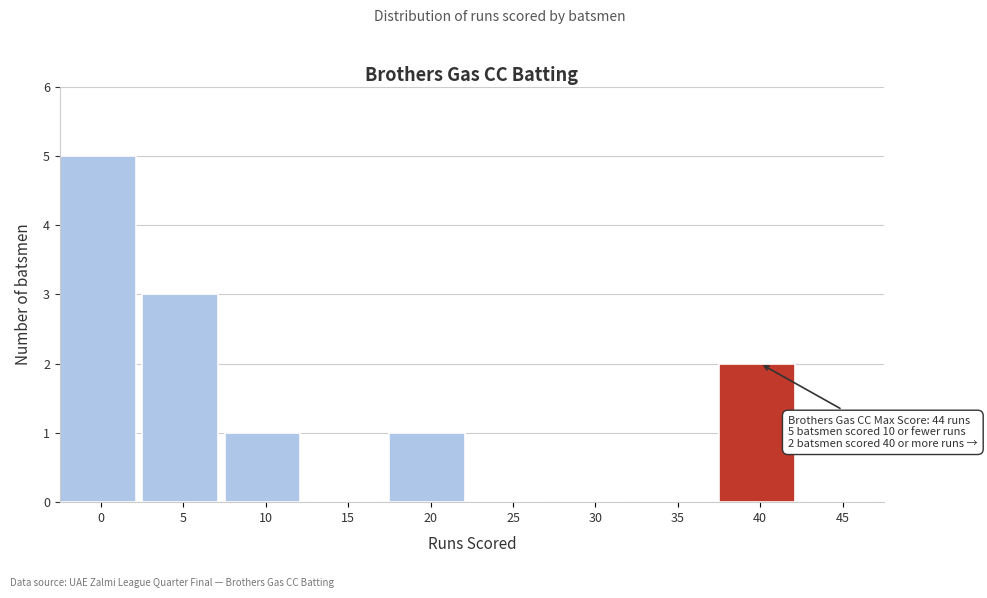

Reading right to left, transcribe all the data shown in this chart.

45=0	40=2	35=0	30=0	25=0	20=1	15=0	10=1	5=3	0=5